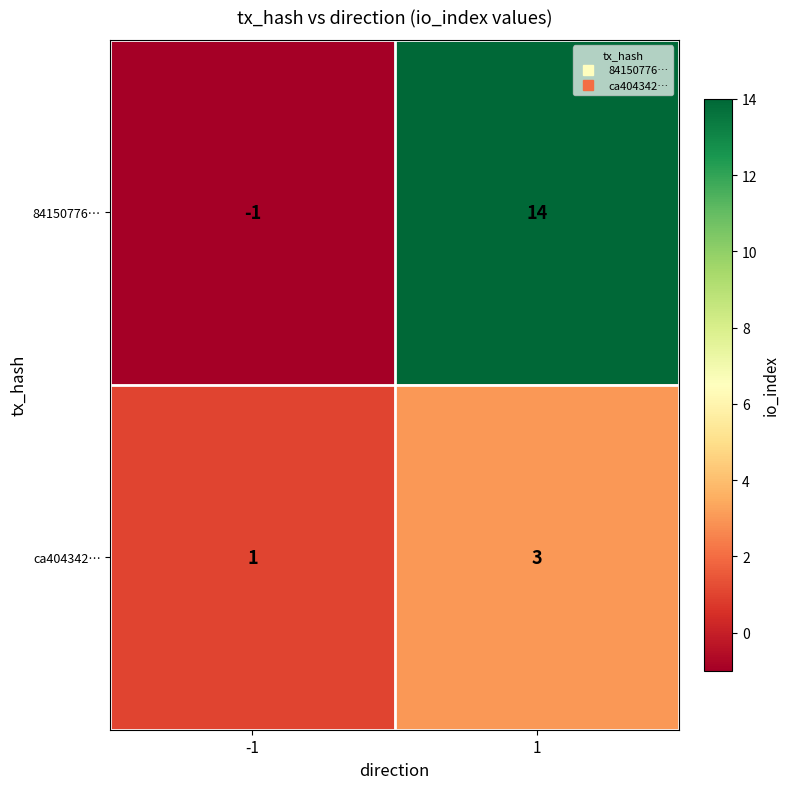

The 84150776… series shows -1 at -1. True or false?

True